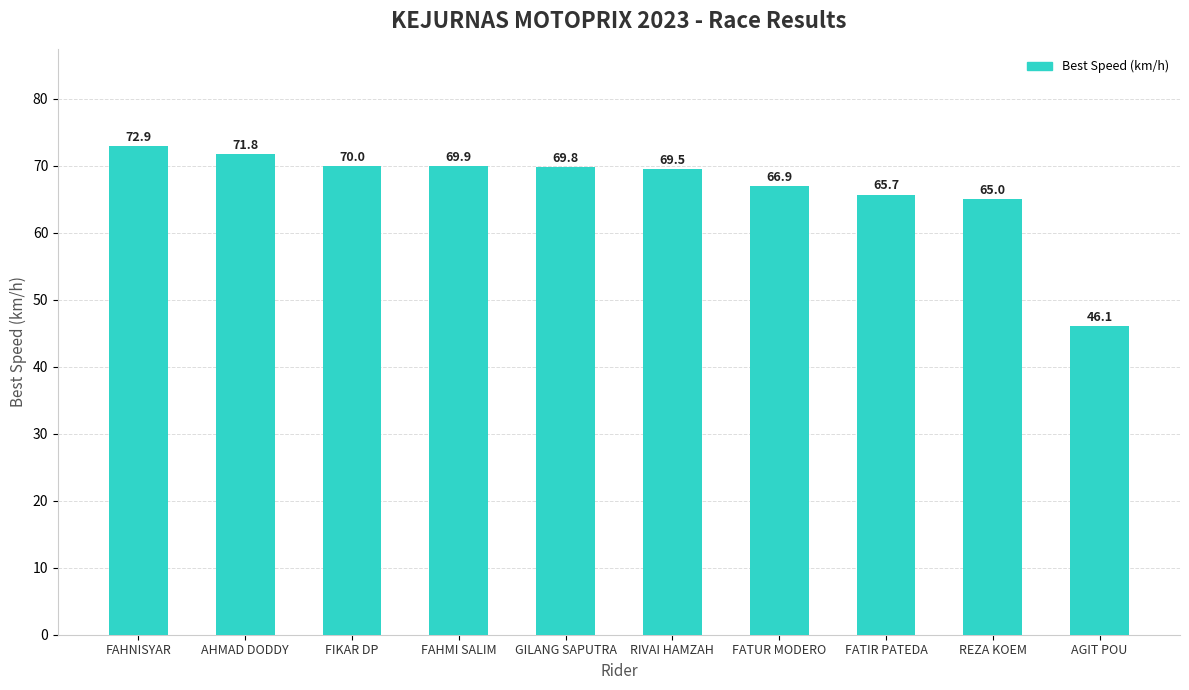

What is the sum of the values at REZA KOEM and FAHMI SALIM?

134.9